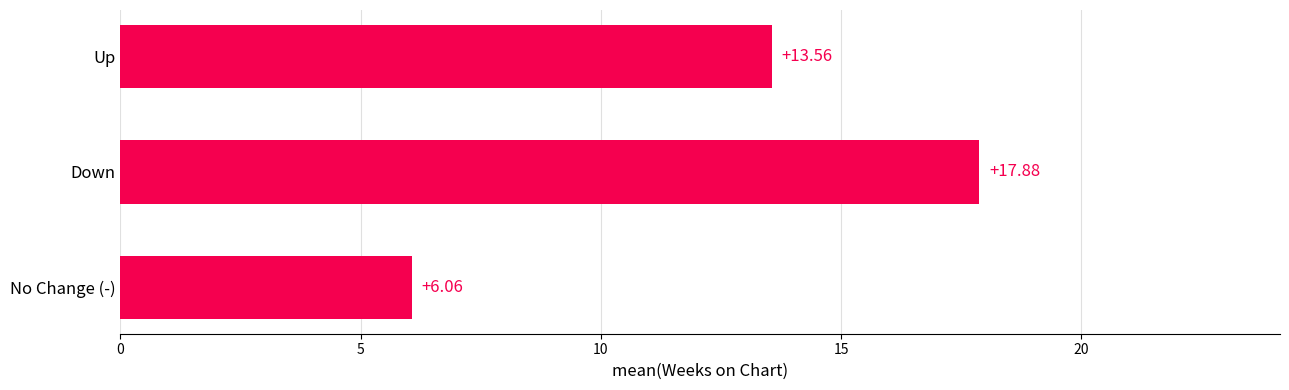

List the labels in order of value, smallest first.

No Change (-), Up, Down